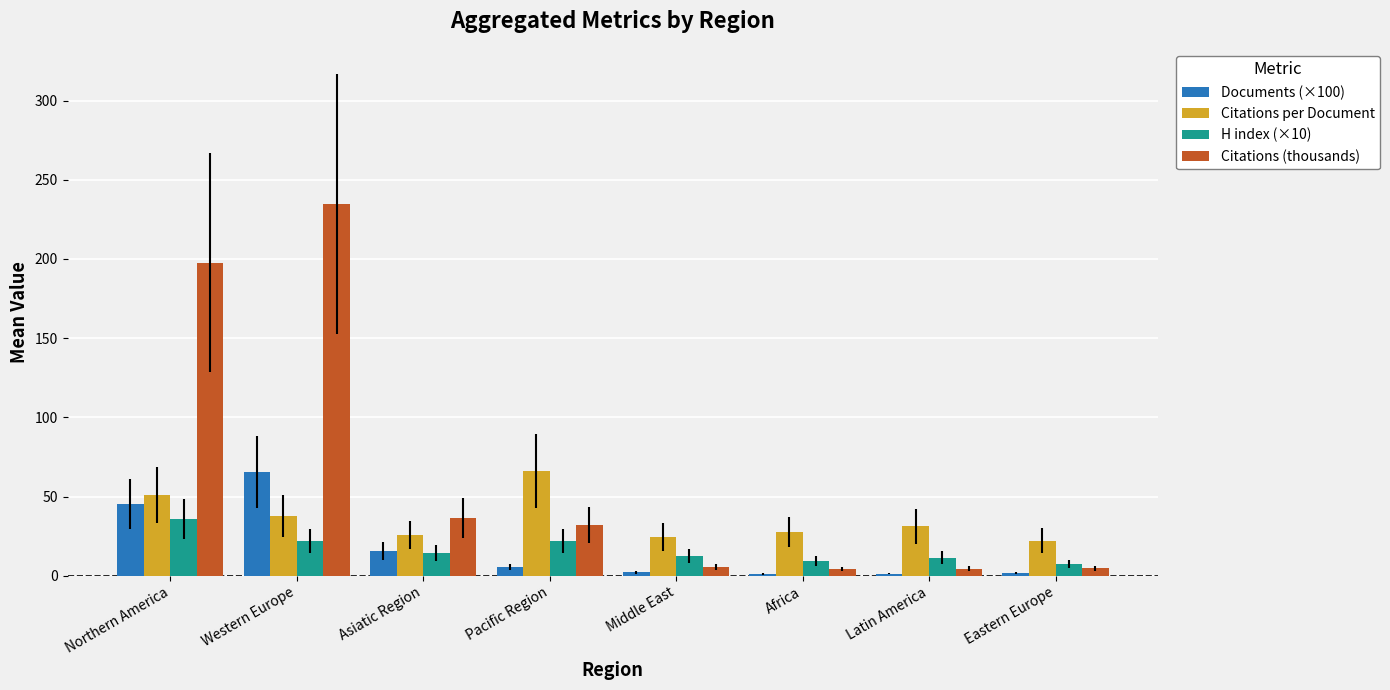

What is the minimum value shown in the chart?

1.1